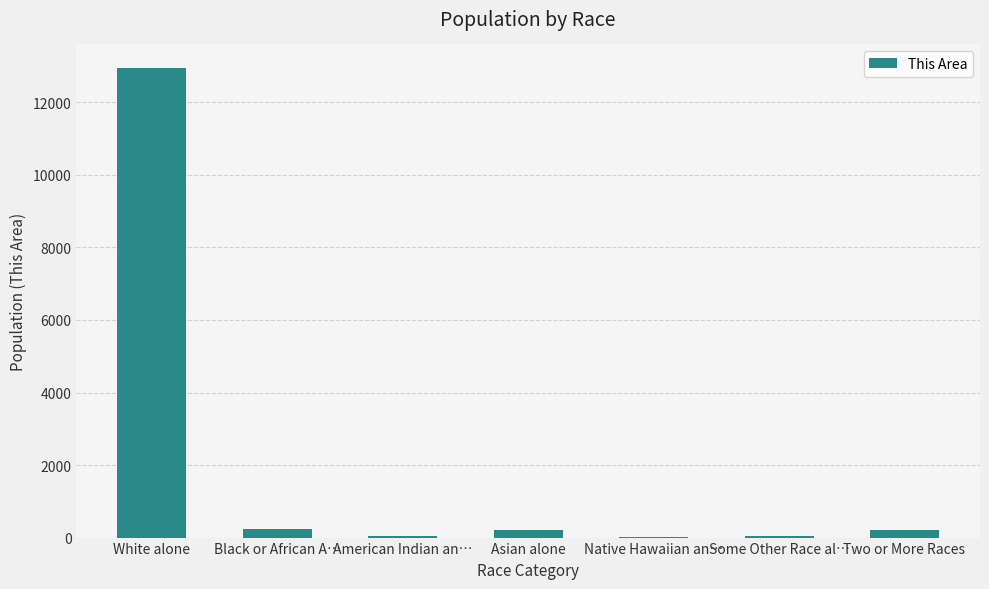

Is it true that the value at White alone is 19989?

False